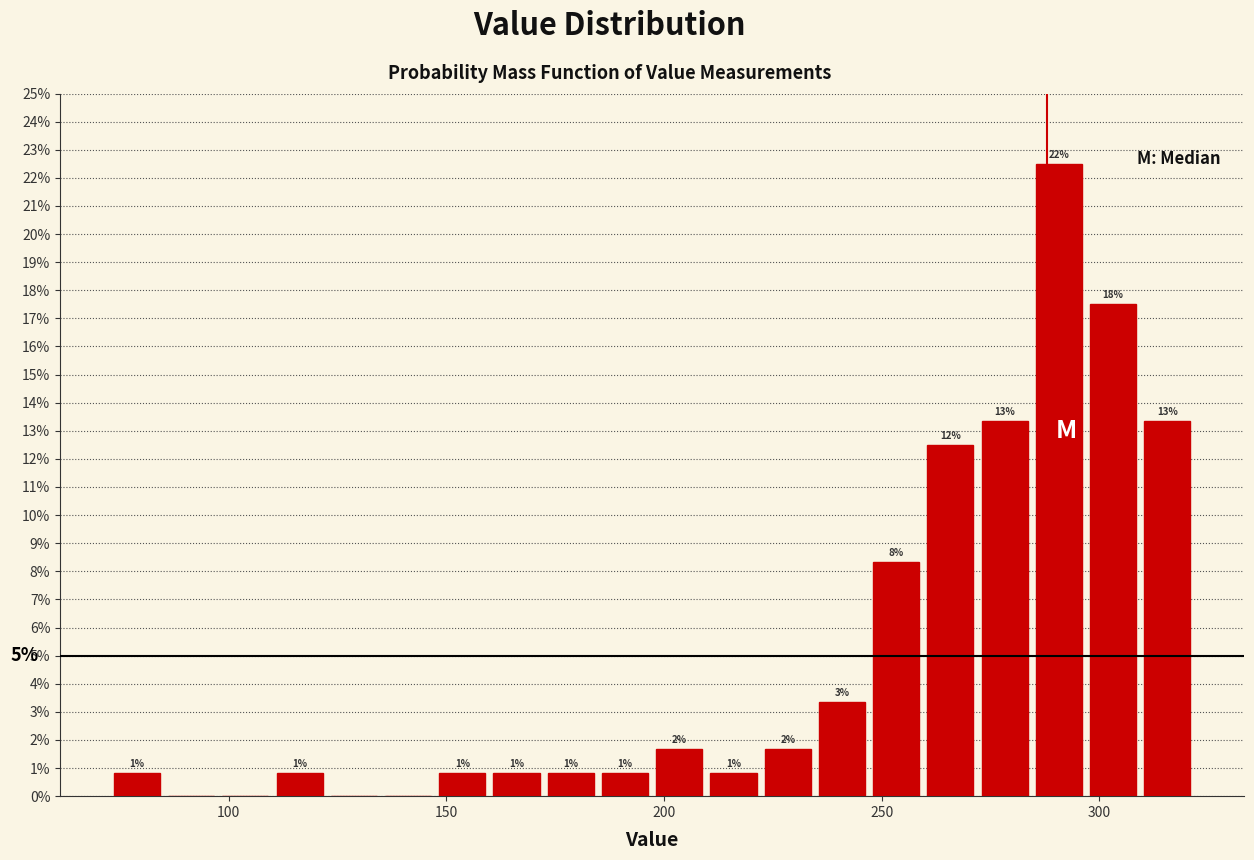

Read against the x-axis, roughly where is the centre of the tallest bar?

290